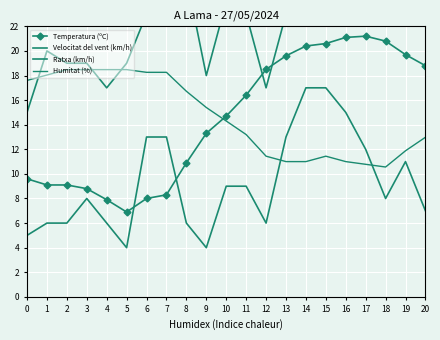

How many lines are shown in the chart?

4